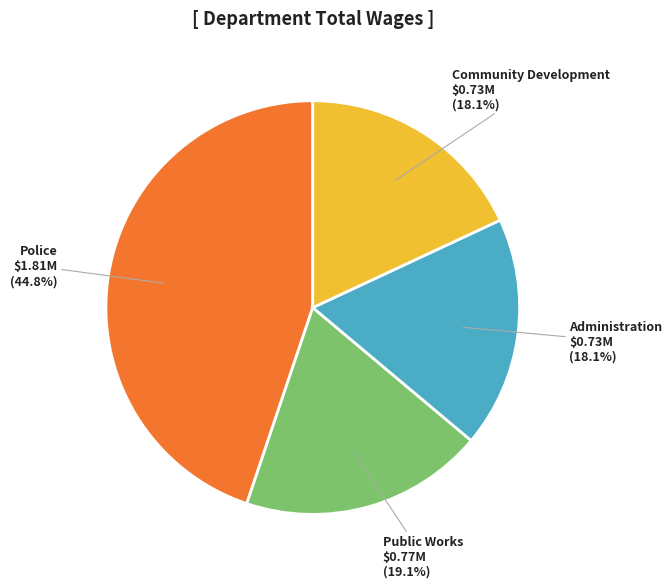

Does any single category account for the majority?

No